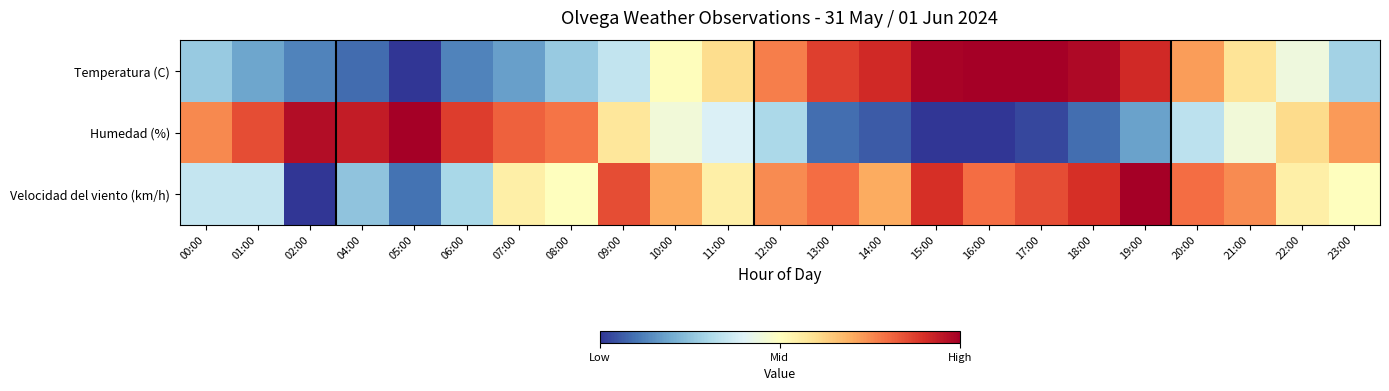

Between 01:00 and 15:00, which series saw the biggest shift?

Humedad (%)